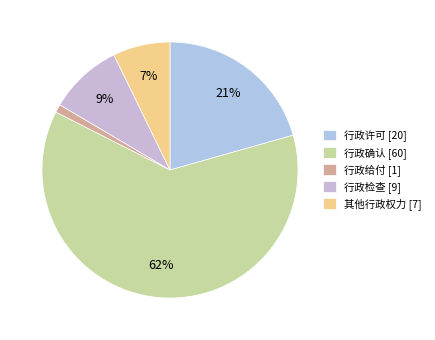

What is the largest slice in the pie chart?

行政确认